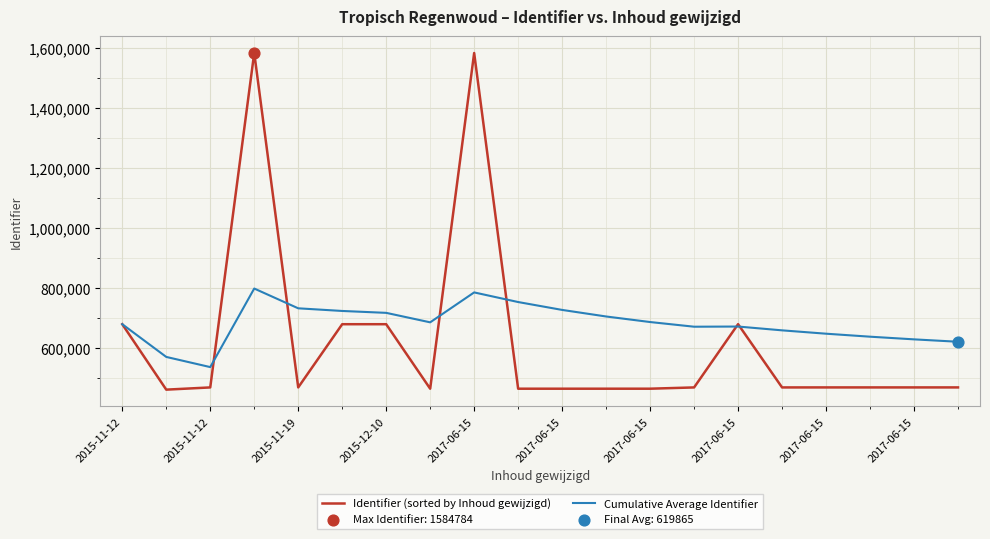

Which series has the largest range (max minus min)?

Identifier (sorted by Inhoud gewijzigd)